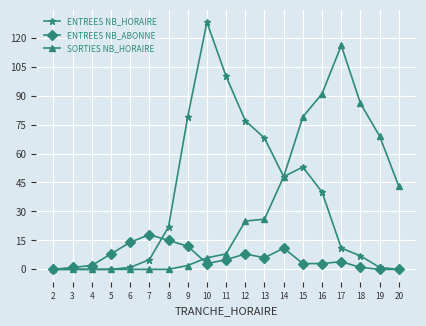

At which label does ENTREES NB_ABONNE reach its peak?

7